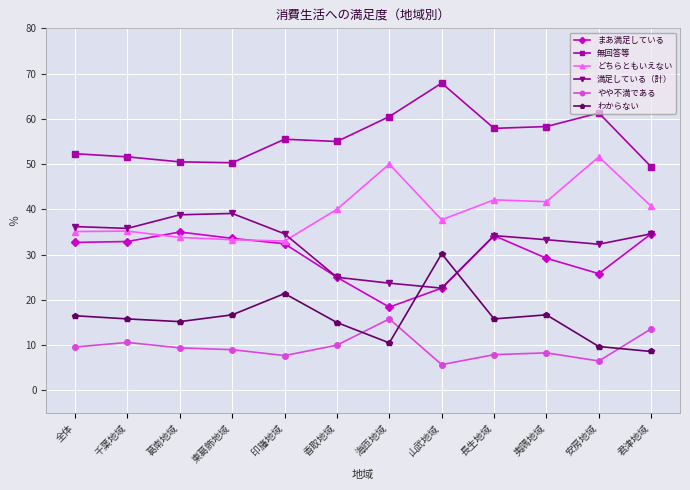

Is the value of まあ満足している at 香取地域 greater than the value of わからない at 山武地域?

No